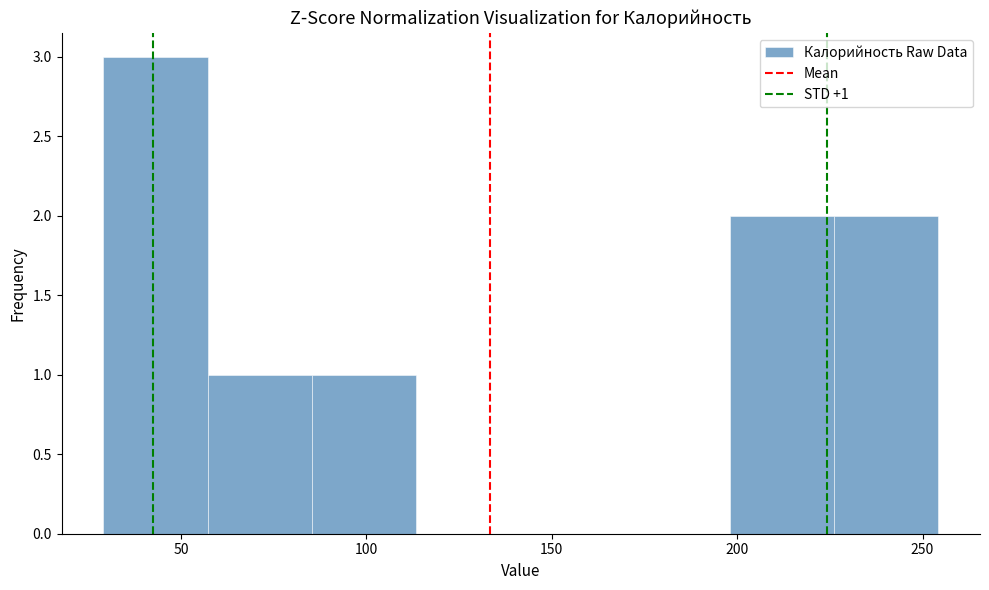

Over which range of the x-axis is the bar tallest?

30 to 55